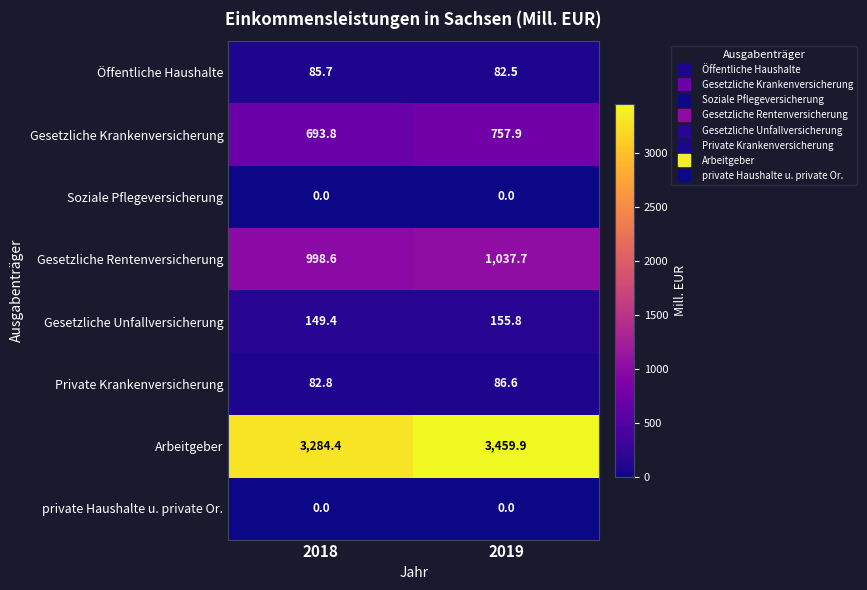

The Arbeitgeber series shows 5158.7 at 2019. True or false?

False